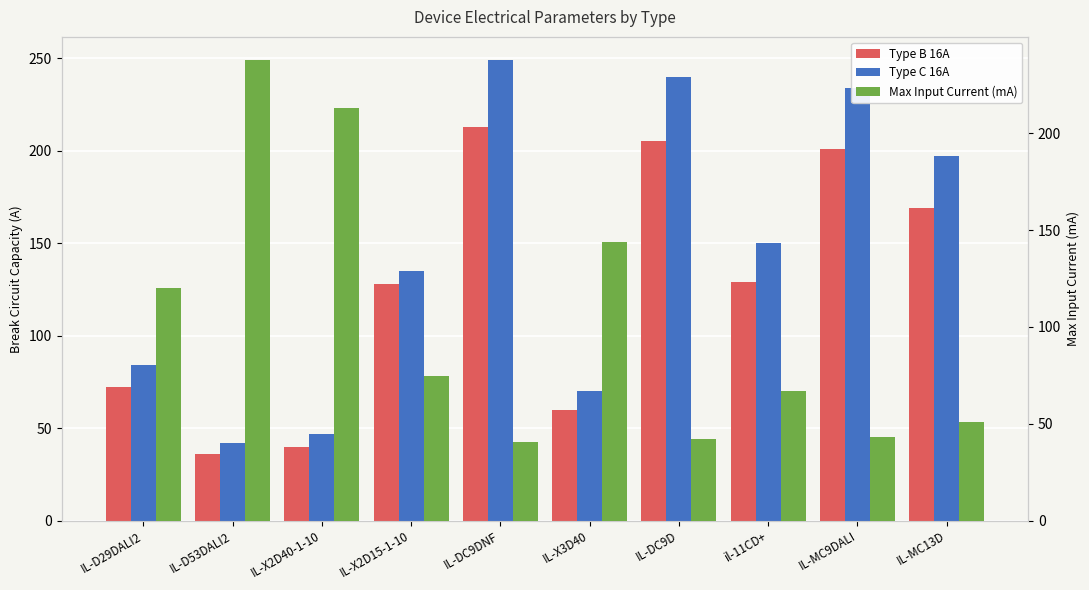

What is the highest value of the Type C 16A series?

249.0